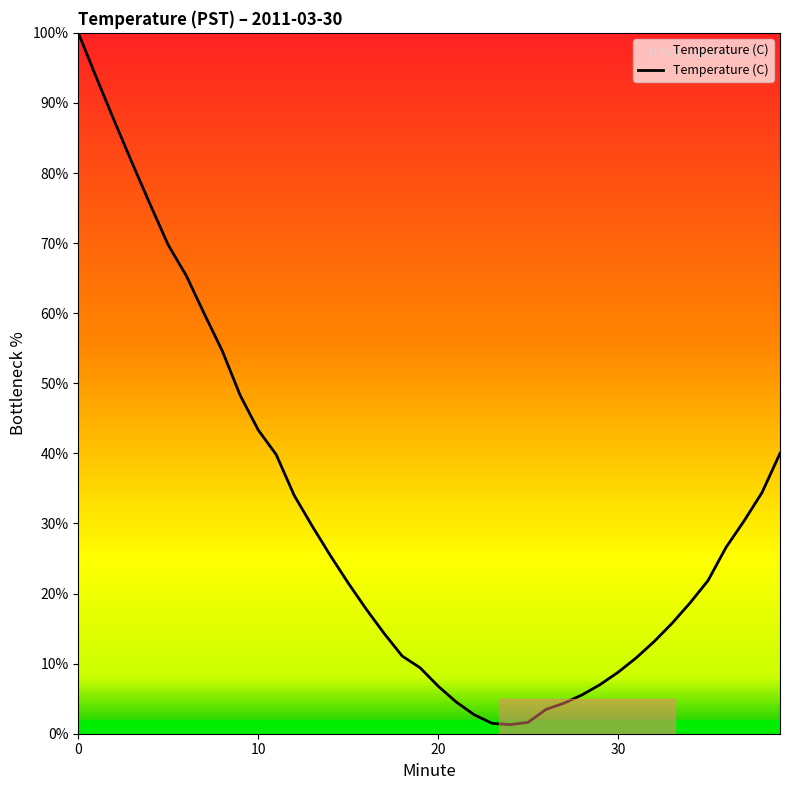

How many distinct data groups are displayed?

1